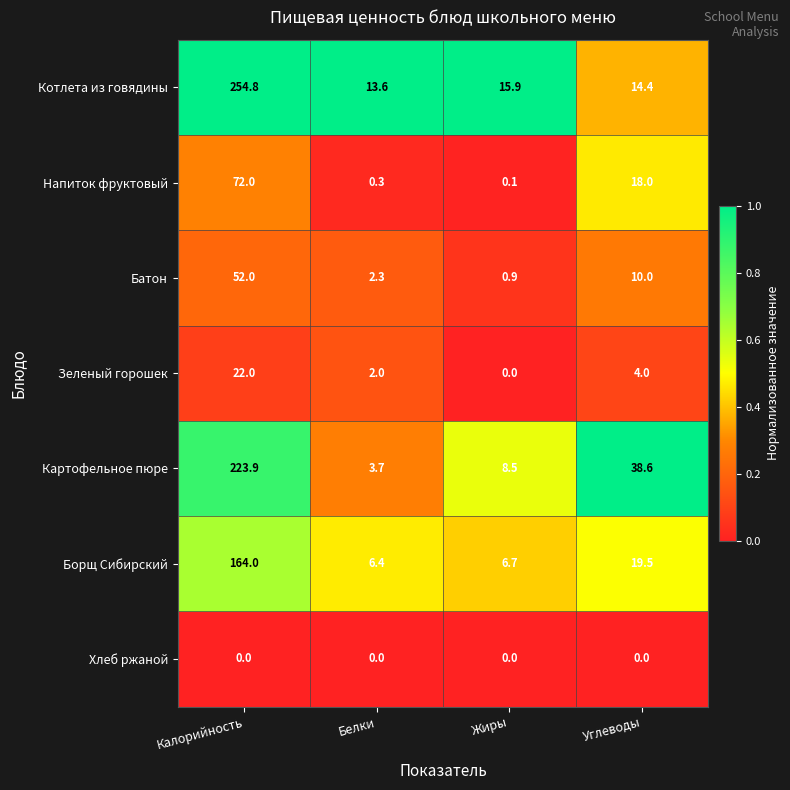

Reading left to right, list all the values displayed in this chart.

Котлета из говядины: 254.8	13.6	15.9	14.4
Напиток фруктовый: 72.0	0.3	0.1	18.0
Батон: 52.0	2.3	0.9	10.0
Зеленый горошек: 22.0	2.0	0.0	4.0
Картофельное пюре: 223.9	3.7	8.5	38.6
Борщ Сибирский: 164.0	6.4	6.7	19.5
Хлеб ржаной: 0.0	0.0	0.0	0.0